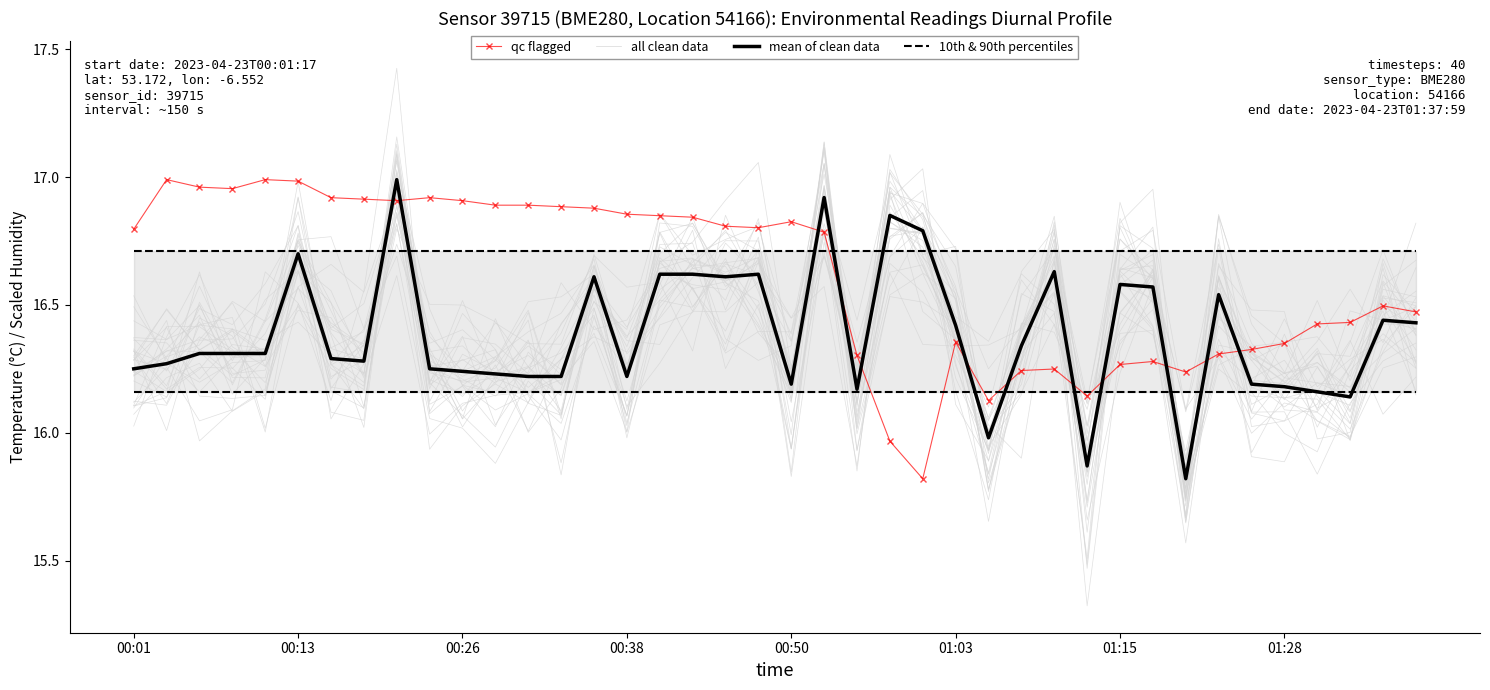

Rank the series at 00:13 from highest to lowest value.

qc flagged, all clean data, mean of clean data, 10th & 90th percentiles